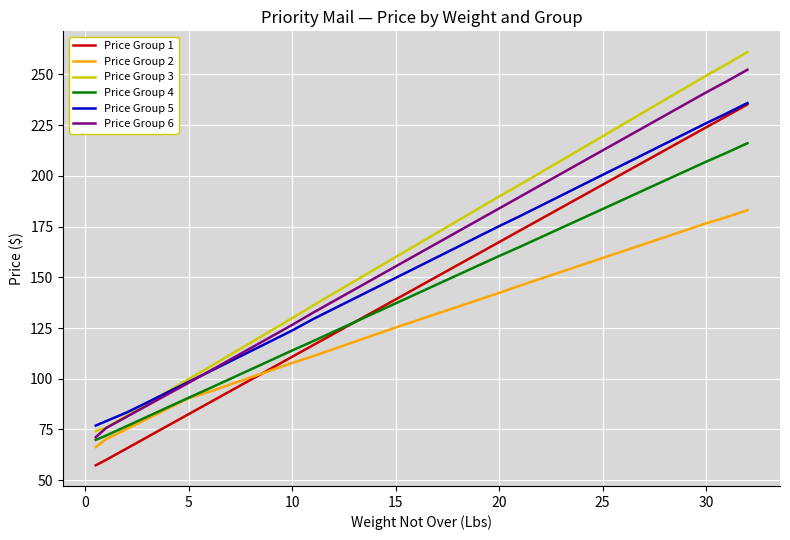

True or false: Price Group 2 and Price Group 6 cross at least once.

False